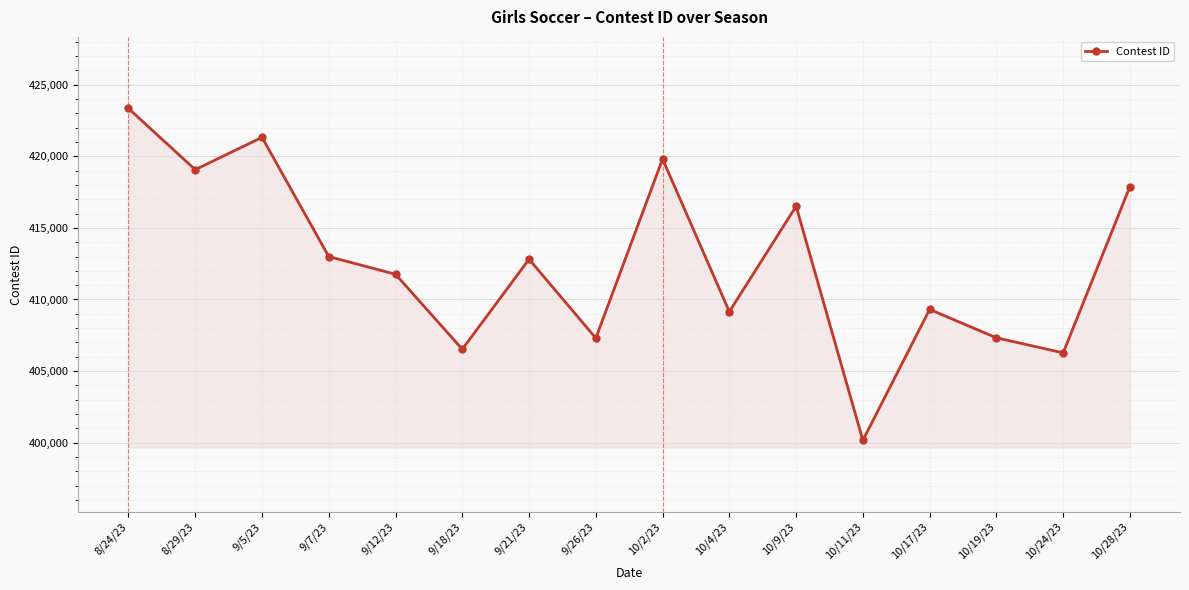

What is the average value?

412598